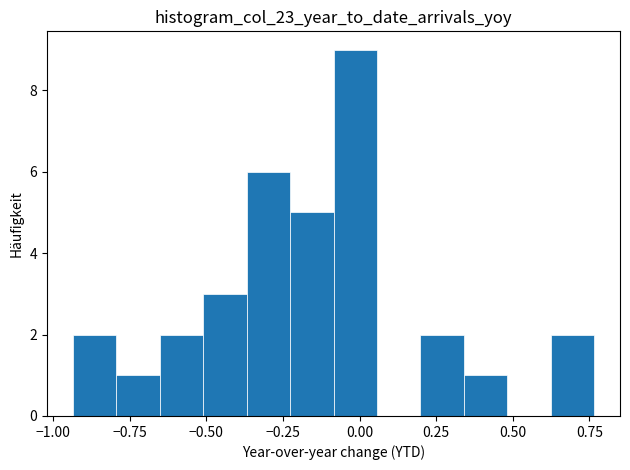

Around what value on the x-axis is the tallest bar? Give the approximate position of its centre, as read against the axis.

0.00